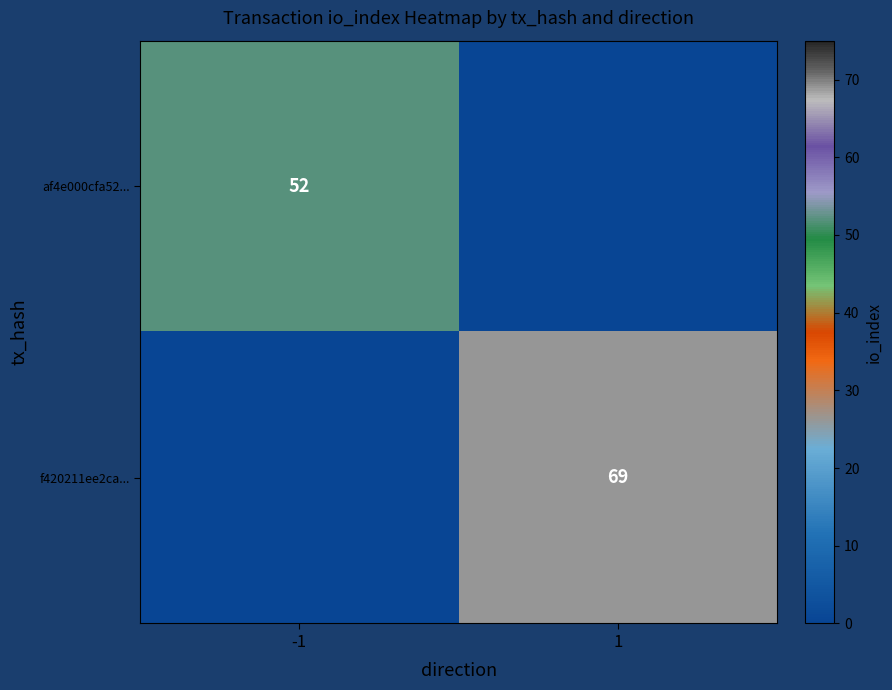

True or false: af4e000cfa52... has a value of 52 at -1.

True